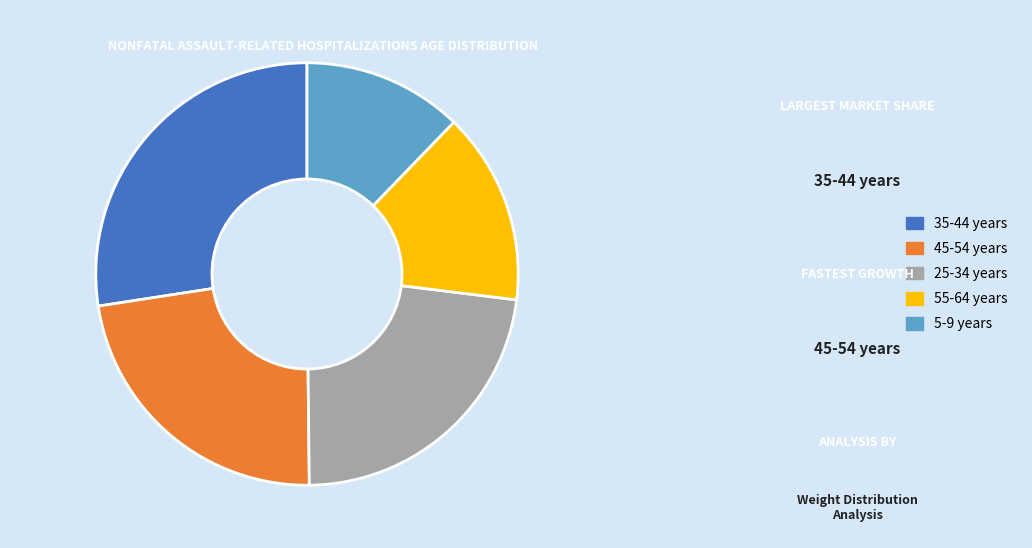

Do 55-64 years and 35-44 years together represent more than half of the pie?

No